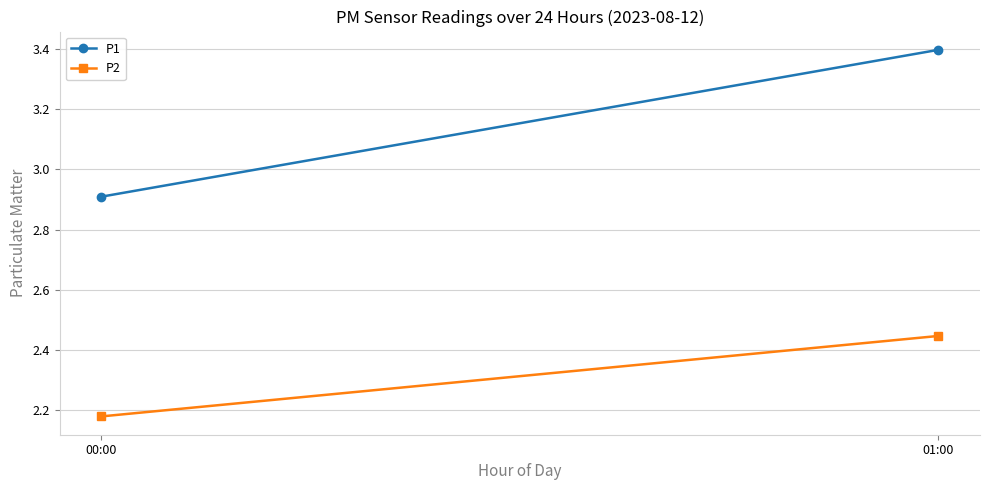

At which label is P1 closest to 3?

00:00